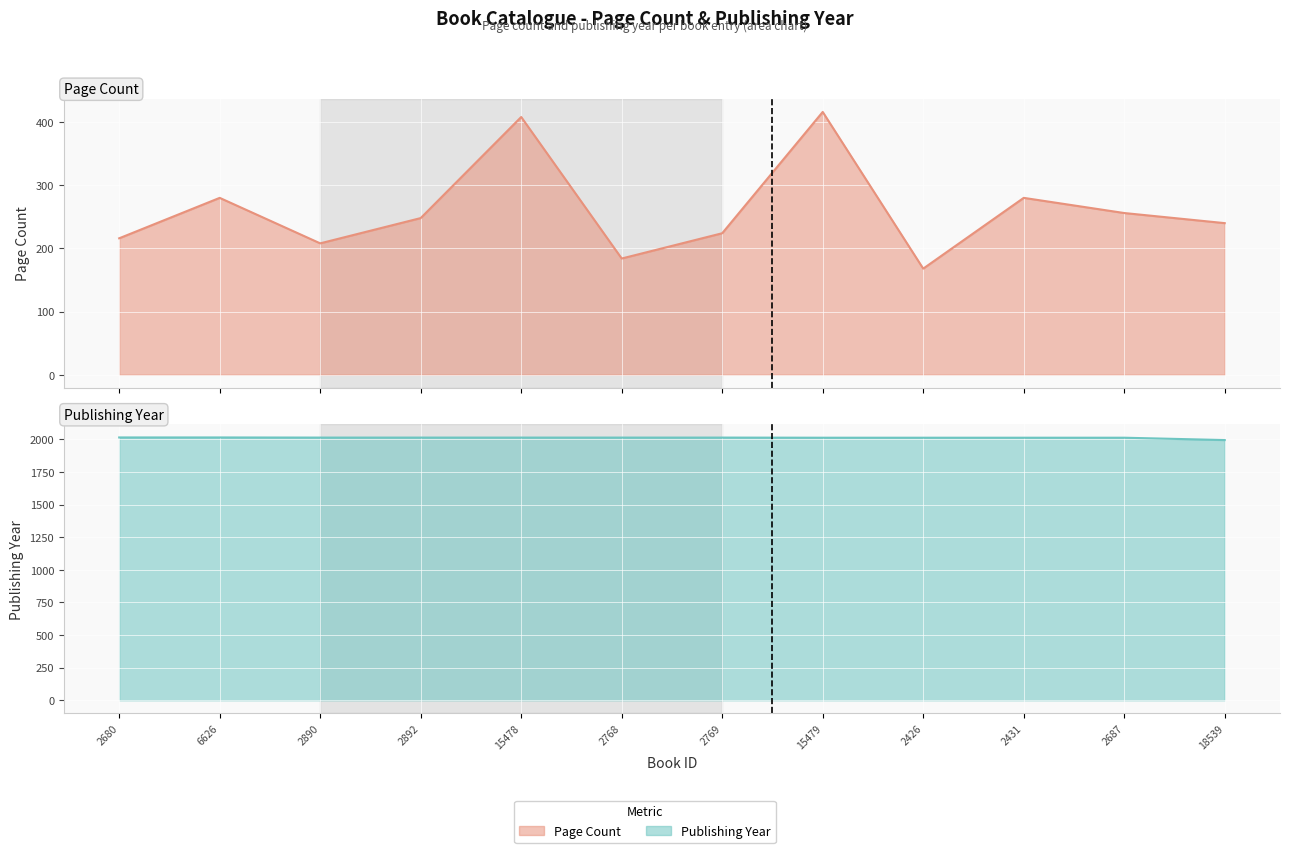

Which series has the largest total across all categories?

Publishing Year